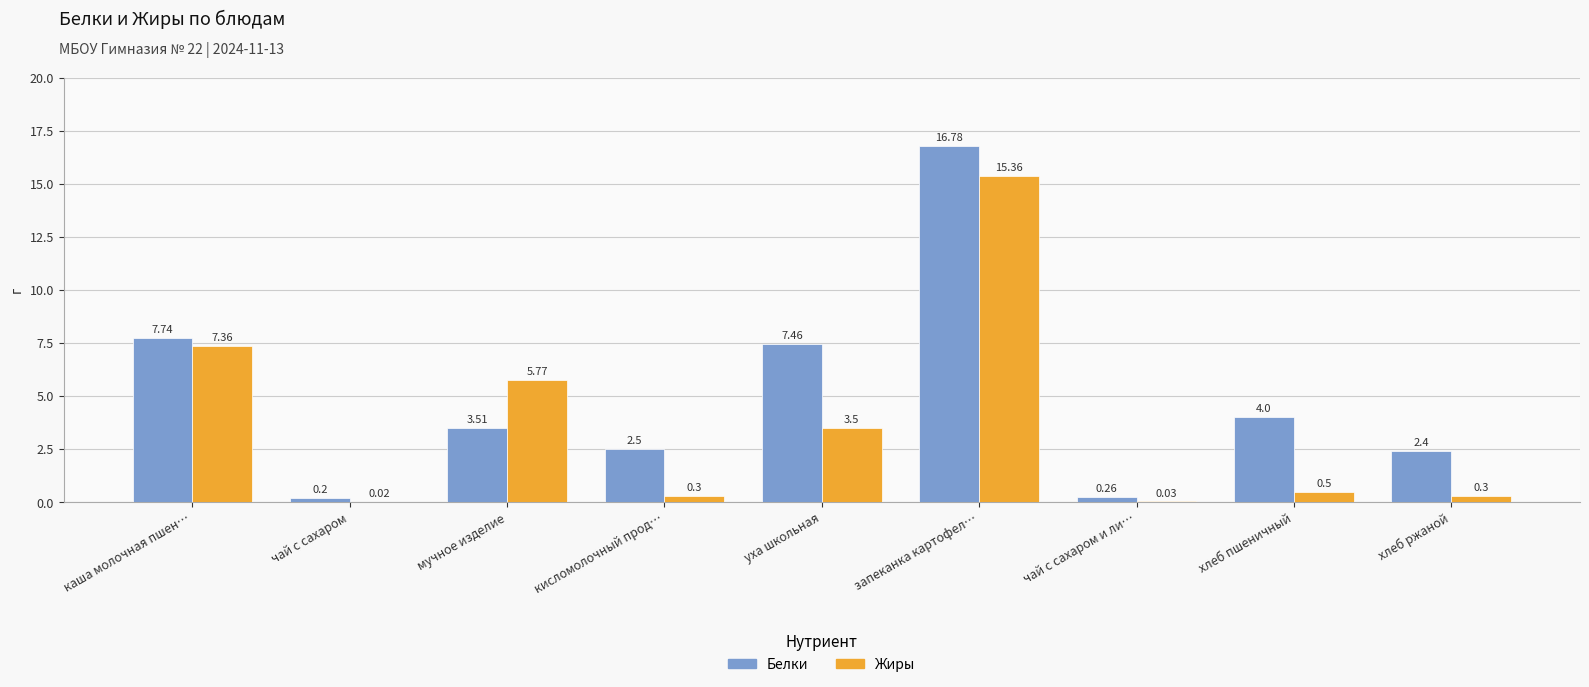

At which label does Белки first exceed 3?

каша молочная пшен…